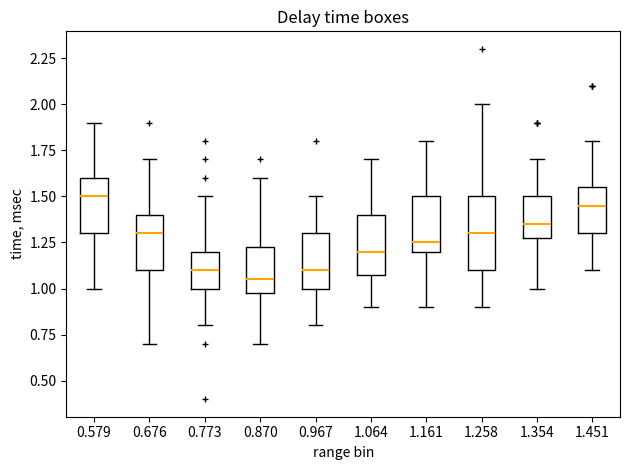

Where is the upper edge of the box at x = 1.064 on the y-axis? The values are not printed on the chart, so give them approximately, as read against the axis.

1.40